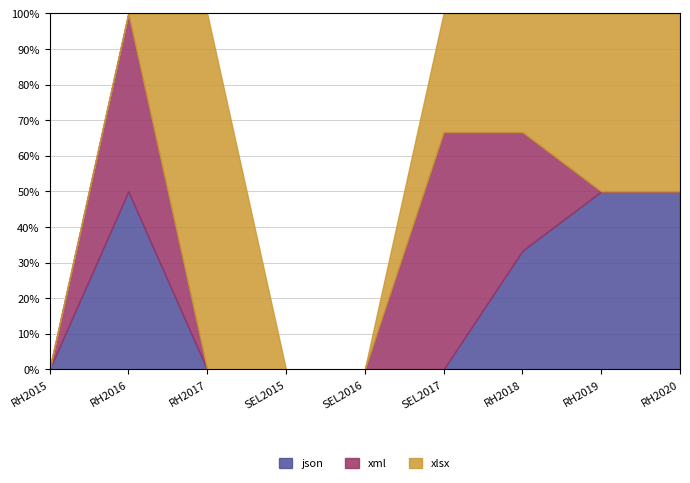

In xlsx, how many points are lower than both neighbors (excluding endpoints)?

3